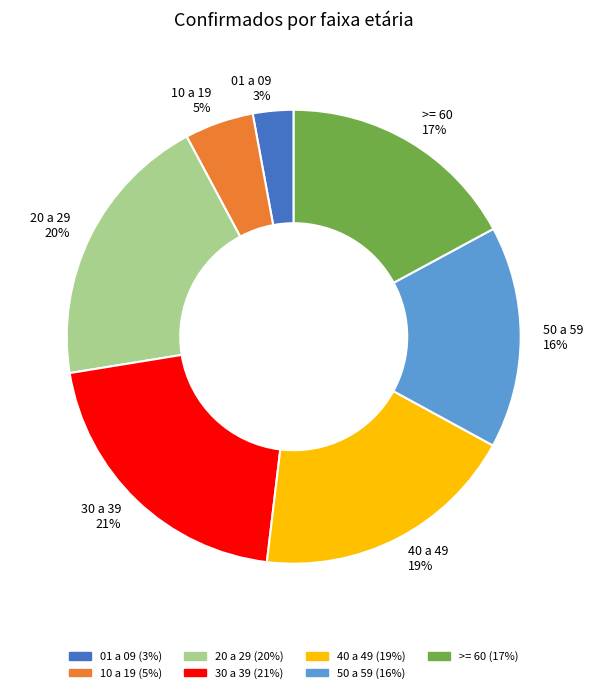

What percentage is the >= 60 slice, to the nearest percent?

17%